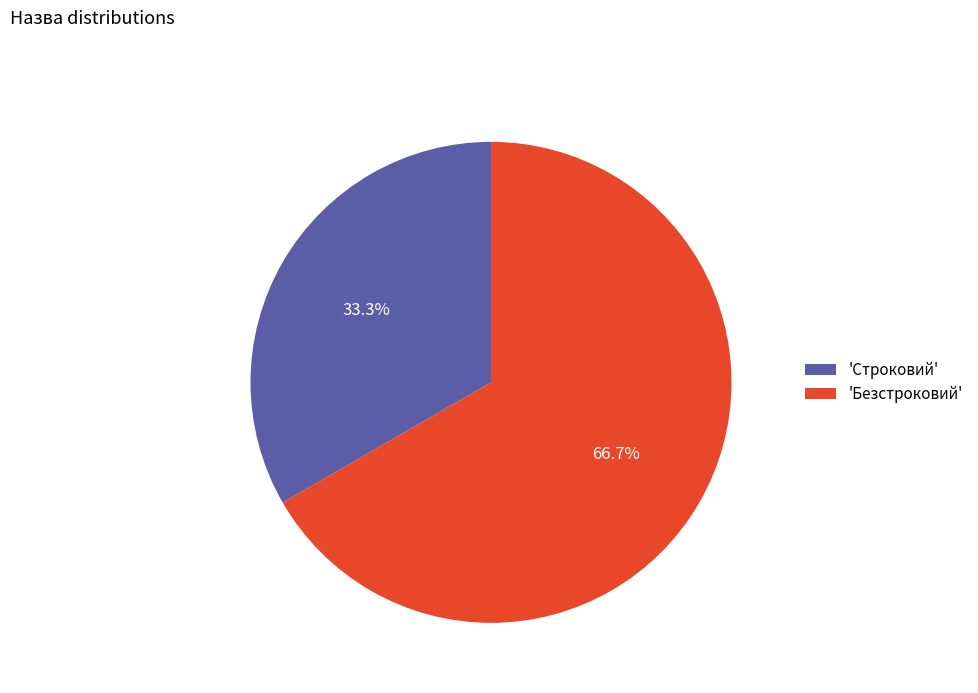

Is there any slice that represents more than half of the pie?

Yes